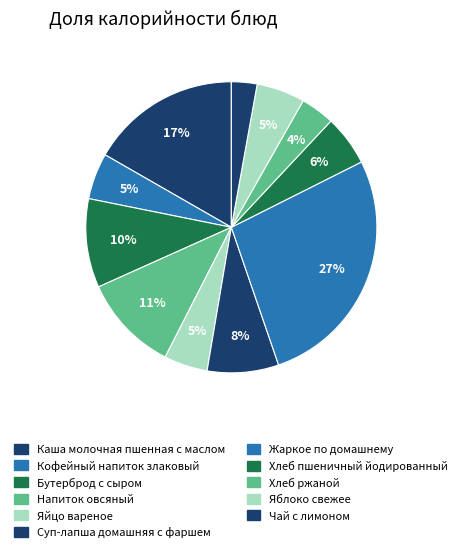

What percentage do Чай с лимоном and Хлеб ржаной together represent?

6.6%